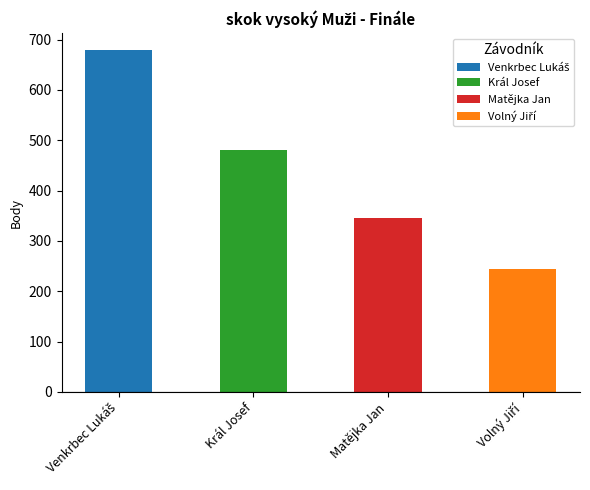

What is the change in value from Matějka Jan to Volný Jiří?

-101